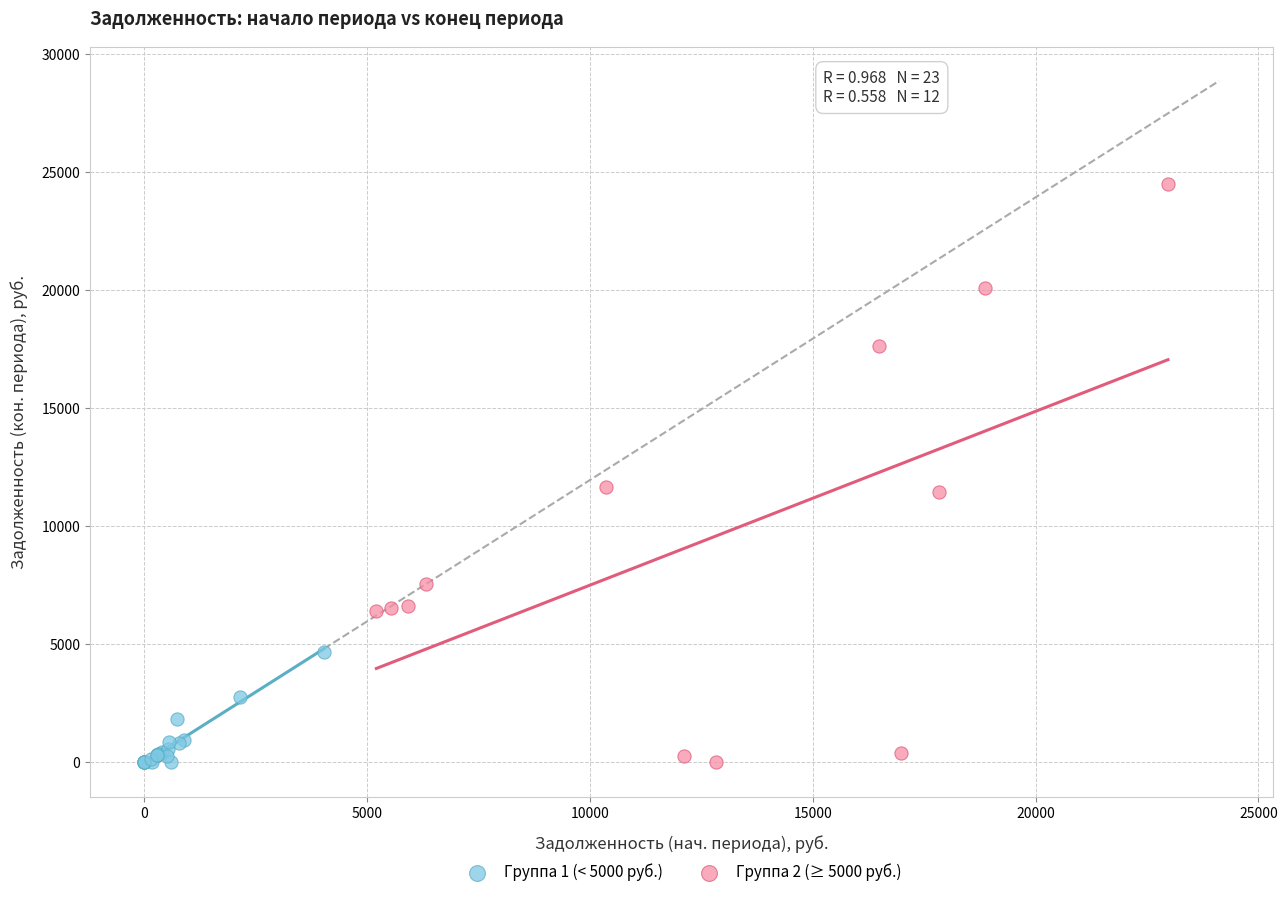

What are all the series names shown in the legend?

Группа 1 (< 5000 руб.), Группа 2 (≥ 5000 руб.)